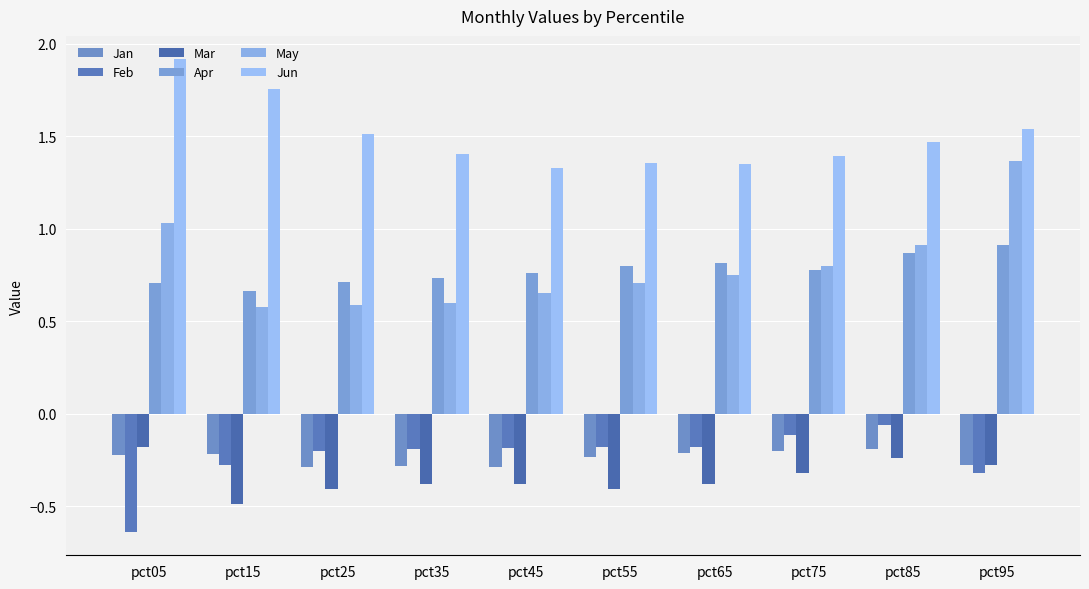

Reading left to right, transcribe all the data shown in this chart.

Jan: pct05=-0.2	pct15=-0.2	pct25=-0.3	pct35=-0.3	pct45=-0.3	pct55=-0.2	pct65=-0.2	pct75=-0.2	pct85=-0.2	pct95=-0.3
Feb: pct05=-0.6	pct15=-0.3	pct25=-0.2	pct35=-0.2	pct45=-0.2	pct55=-0.2	pct65=-0.2	pct75=-0.1	pct85=-0.1	pct95=-0.3
Mar: pct05=-0.2	pct15=-0.5	pct25=-0.4	pct35=-0.4	pct45=-0.4	pct55=-0.4	pct65=-0.4	pct75=-0.3	pct85=-0.2	pct95=-0.3
Apr: pct05=0.7	pct15=0.7	pct25=0.7	pct35=0.7	pct45=0.8	pct55=0.8	pct65=0.8	pct75=0.8	pct85=0.9	pct95=0.9
May: pct05=1.0	pct15=0.6	pct25=0.6	pct35=0.6	pct45=0.7	pct55=0.7	pct65=0.8	pct75=0.8	pct85=0.9	pct95=1.4
Jun: pct05=1.9	pct15=1.8	pct25=1.5	pct35=1.4	pct45=1.3	pct55=1.4	pct65=1.4	pct75=1.4	pct85=1.5	pct95=1.5